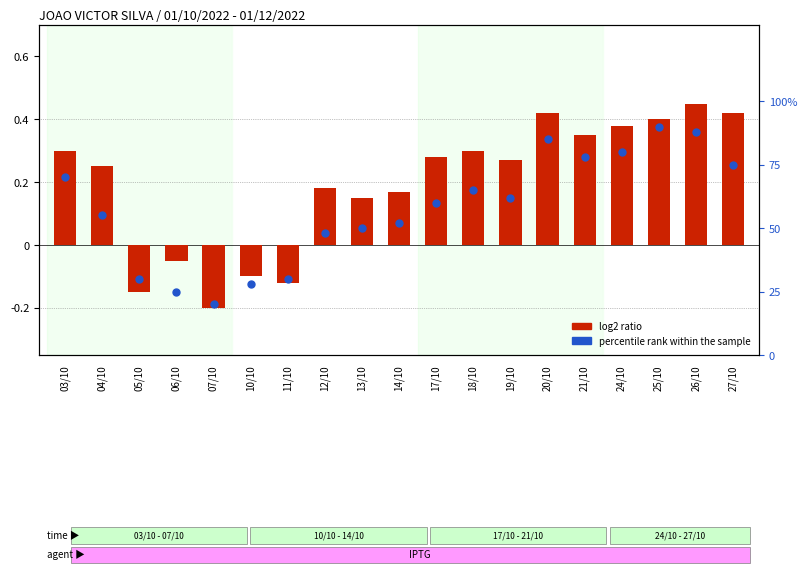

Which series contains the lowest Y value?

log2 ratio